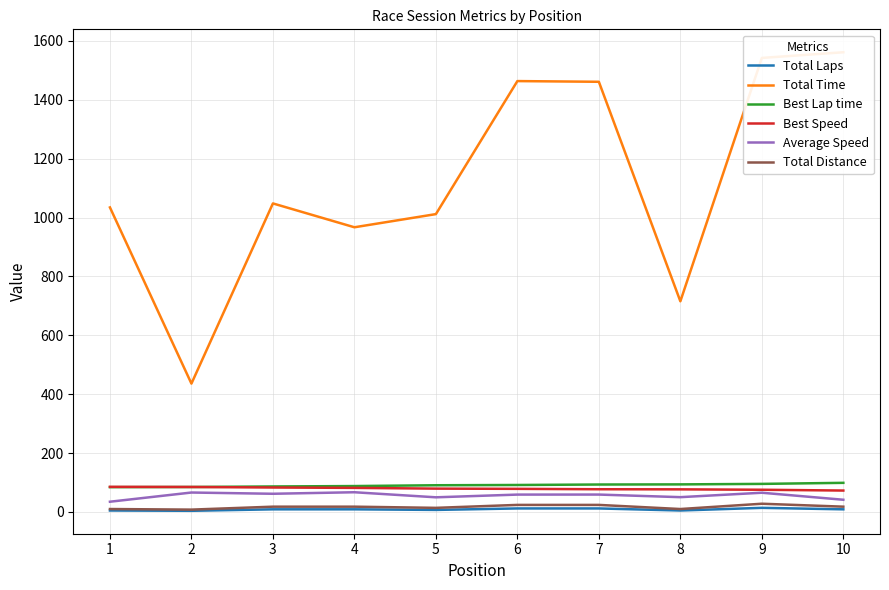

How many lines are shown in the chart?

6